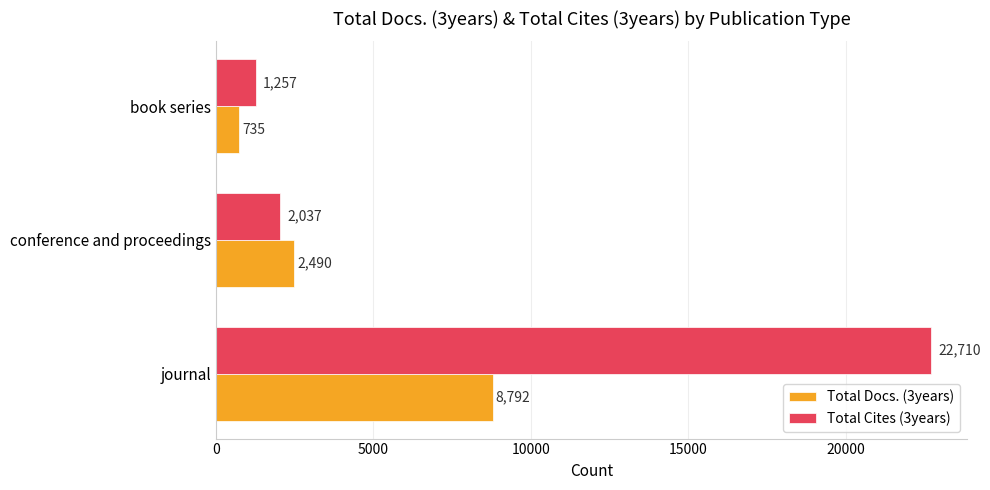

What is the spread (max minus min) of values at journal?

13918